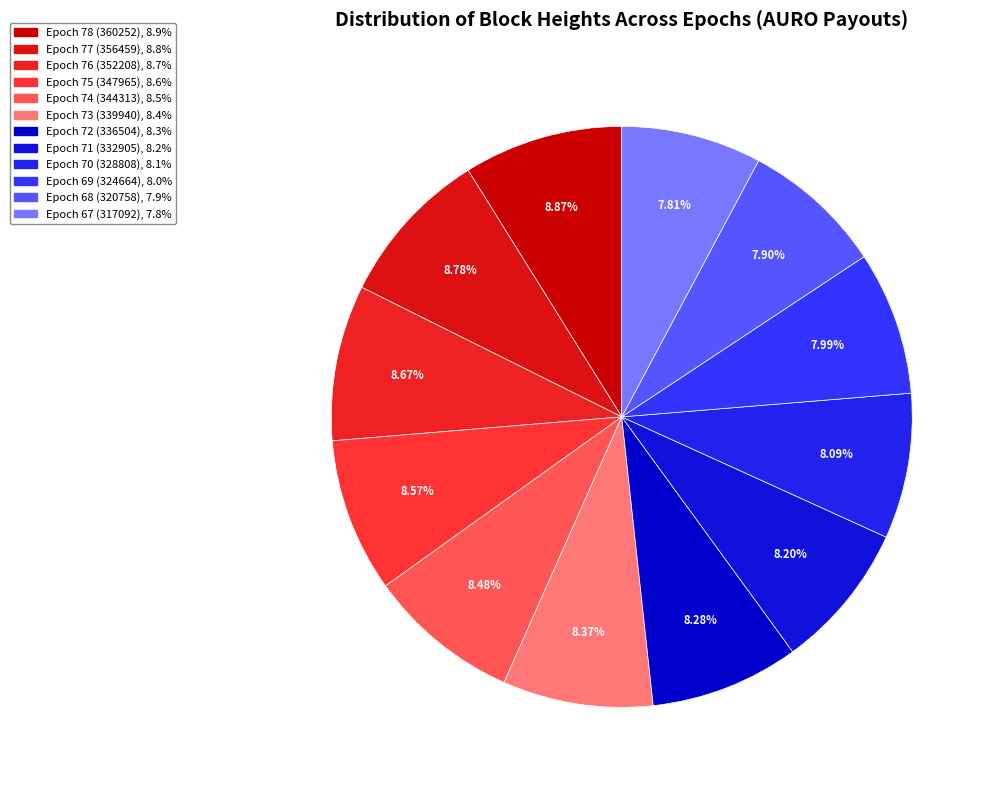

Approximately how many times larger is the value at Epoch 75 (347965) compared to Epoch 76 (352208)?

1.0